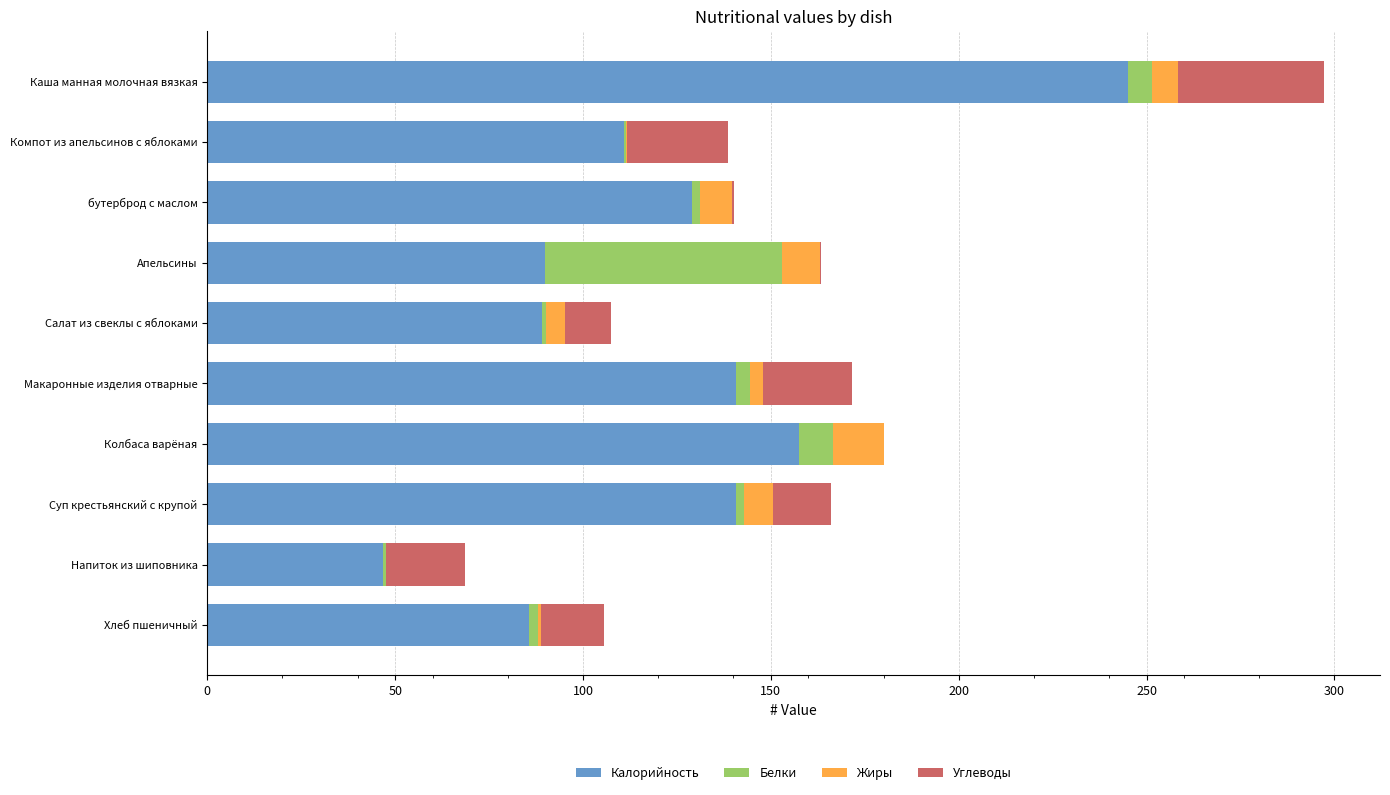

How many values in the Калорийность series exceed 129?

5